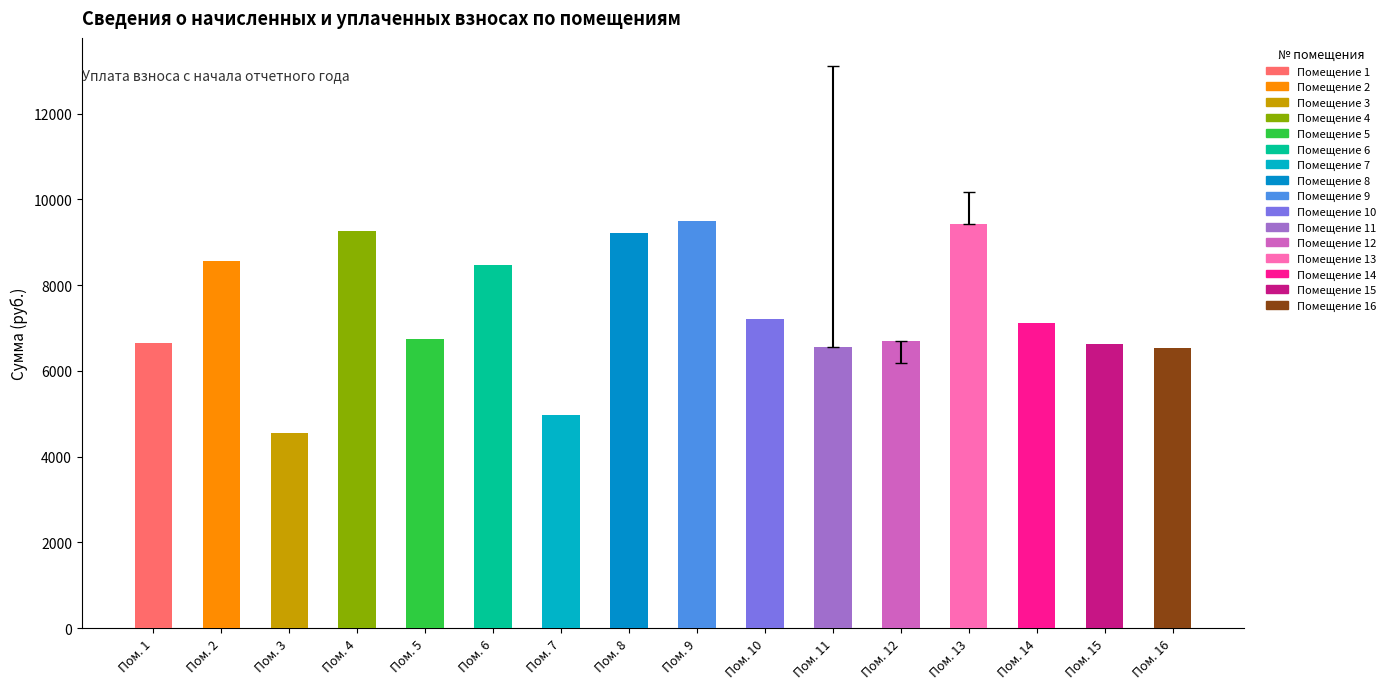

Is it true that задолженность (взнос) equals 10864.7 at 3?

False